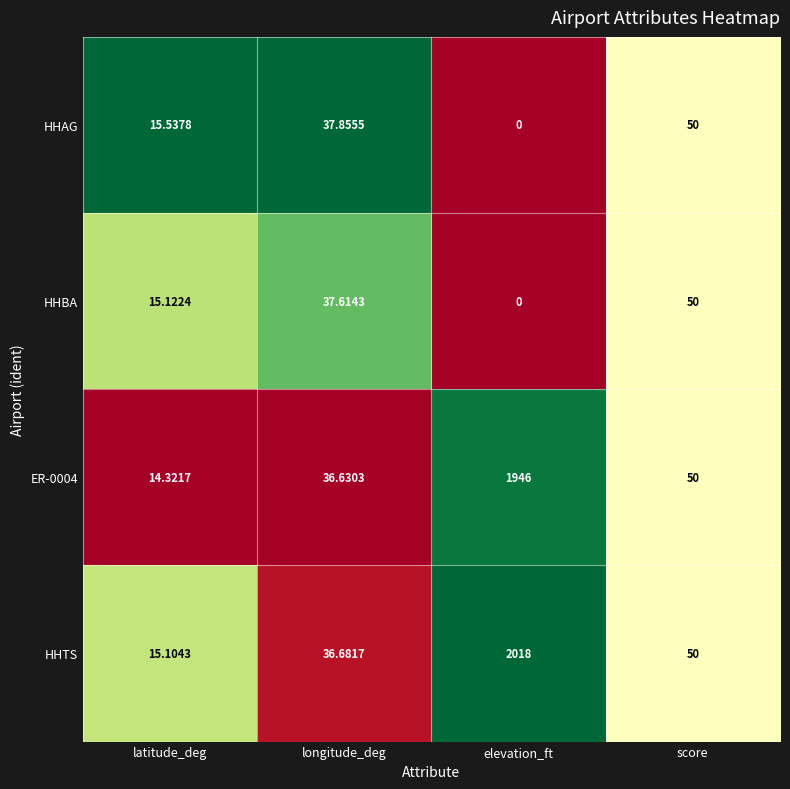

Which series has the largest total across all categories?

HHTS